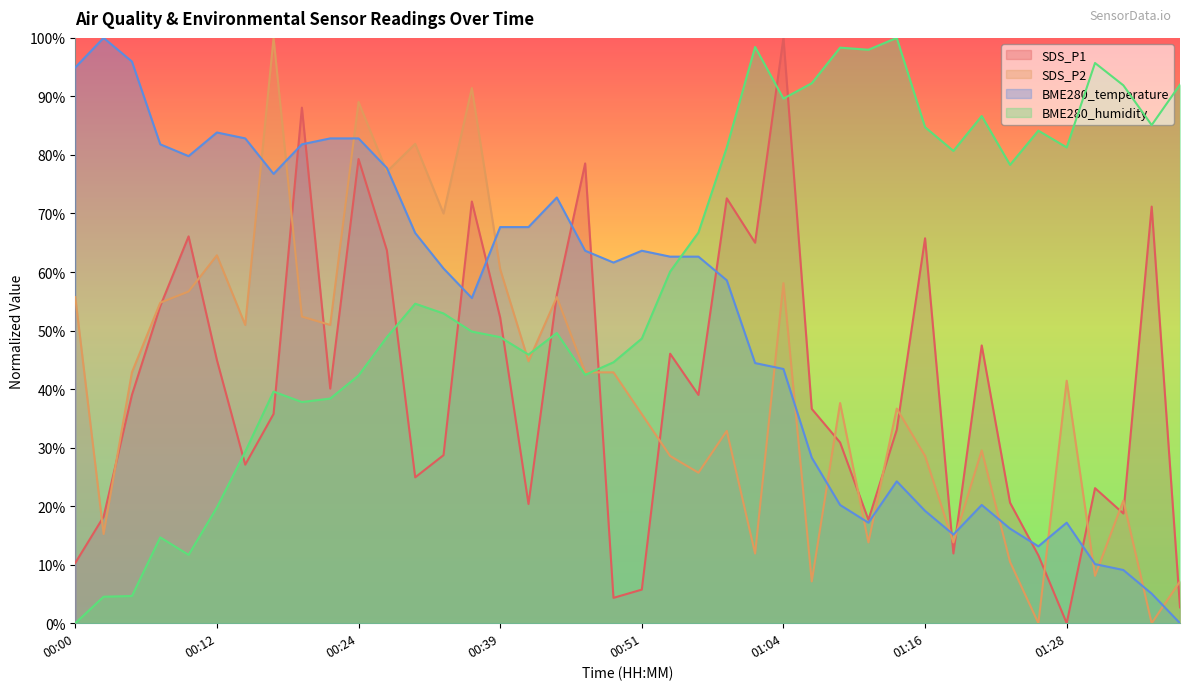

What are all the series names shown in the legend?

SDS_P1, SDS_P2, BME280_temperature, BME280_humidity